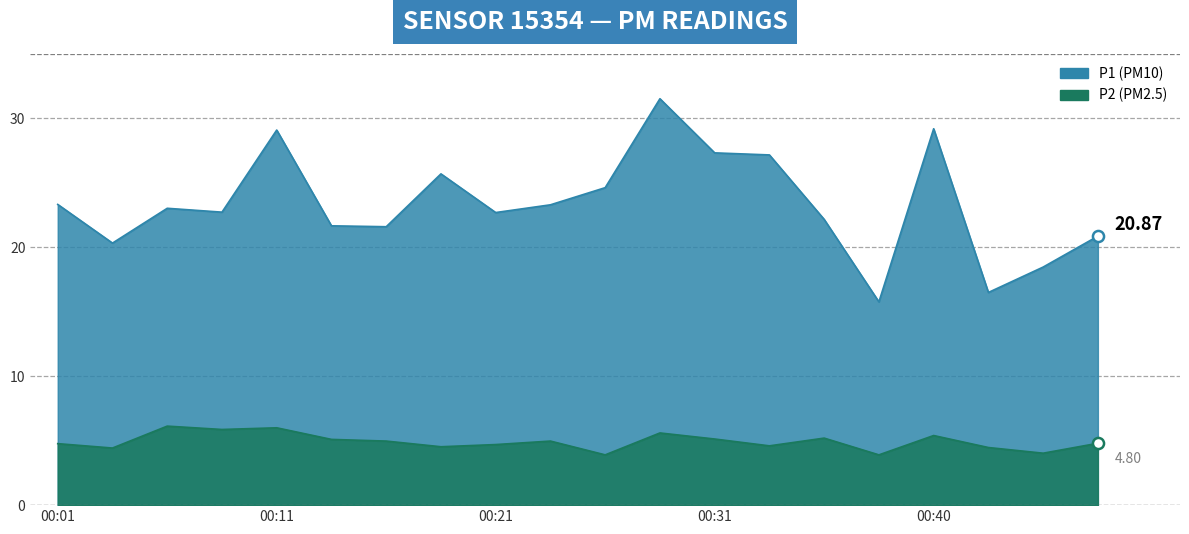

The value of P2 at 00:01 is 4.8. True or false?

True